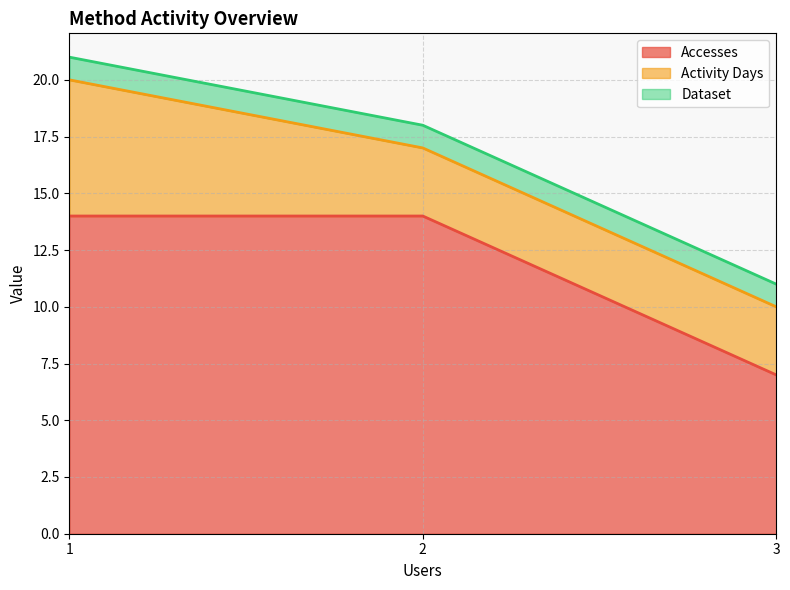

What is the difference between the maximum and minimum values in the Accesses series?

7